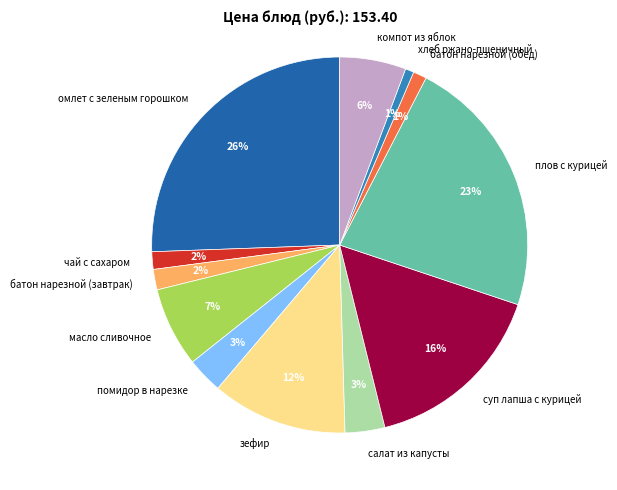

Which has a higher value, омлет с зеленым горошком or компот из яблок?

омлет с зеленым горошком